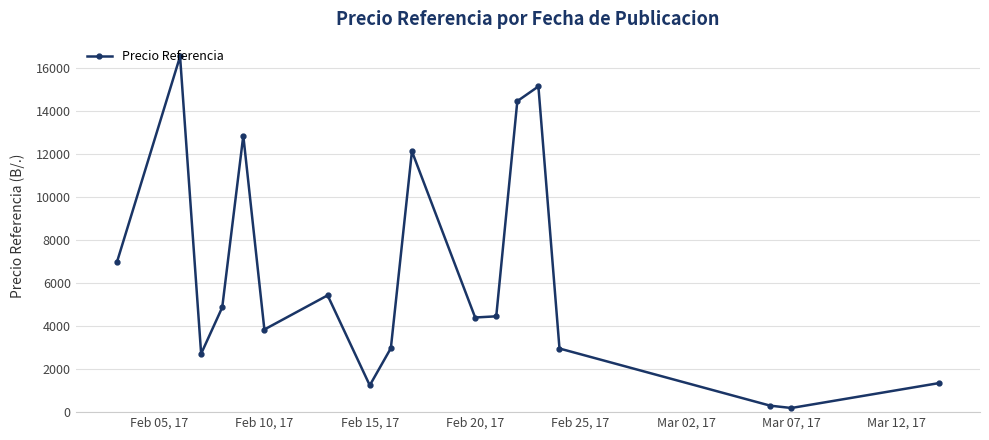

What is the average value?

6260.1